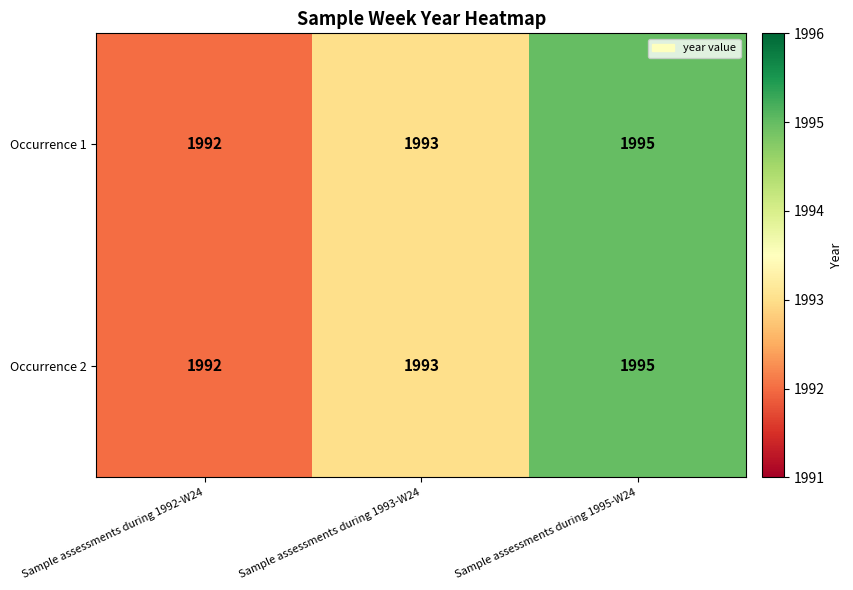

Where is Occurrence 1 nearest to the value 1993?

Sample assessments during 1993-W24